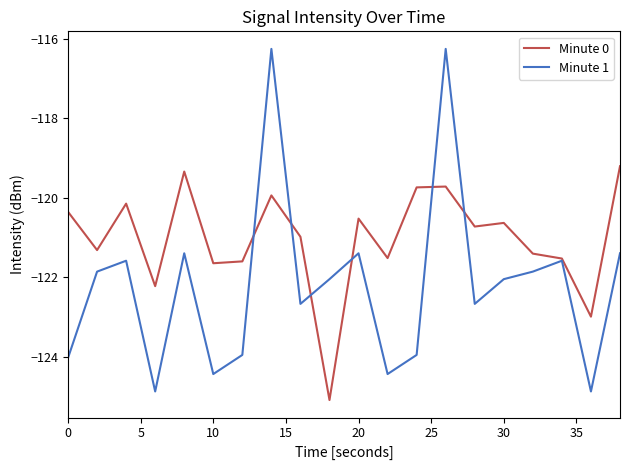

Reading left to right, extract all data points from this chart.

Minute 0: -120.4	-121.3	-120.2	-122.2	-119.3	-121.6	-121.6	-119.9	-121.0	-125.1	-120.5	-121.5	-119.7	-119.7	-120.7	-120.6	-121.4	-121.5	-123.0	-119.2
Minute 1: -124.0	-121.9	-121.6	-124.9	-121.4	-124.4	-124.0	-116.3	-122.7	-122.0	-121.4	-124.4	-124.0	-116.3	-122.7	-122.0	-121.9	-121.6	-124.9	-121.4